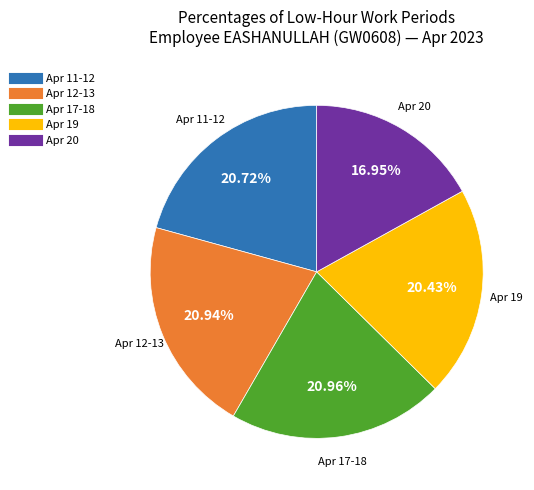

Does any single category account for the majority?

No